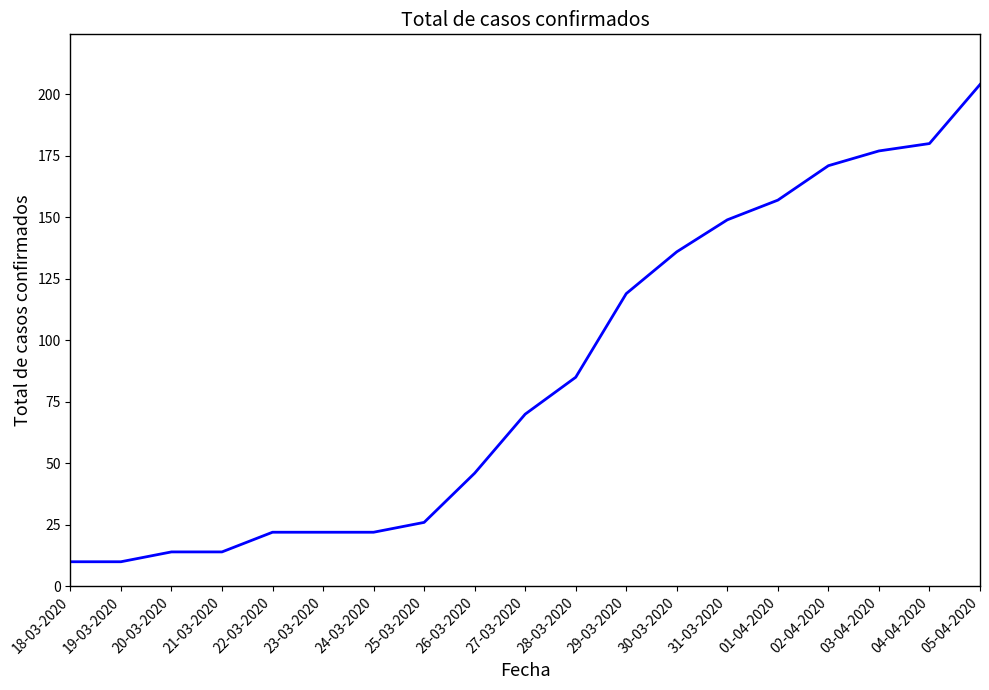

The value at 25-03-2020 is 26. True or false?

True